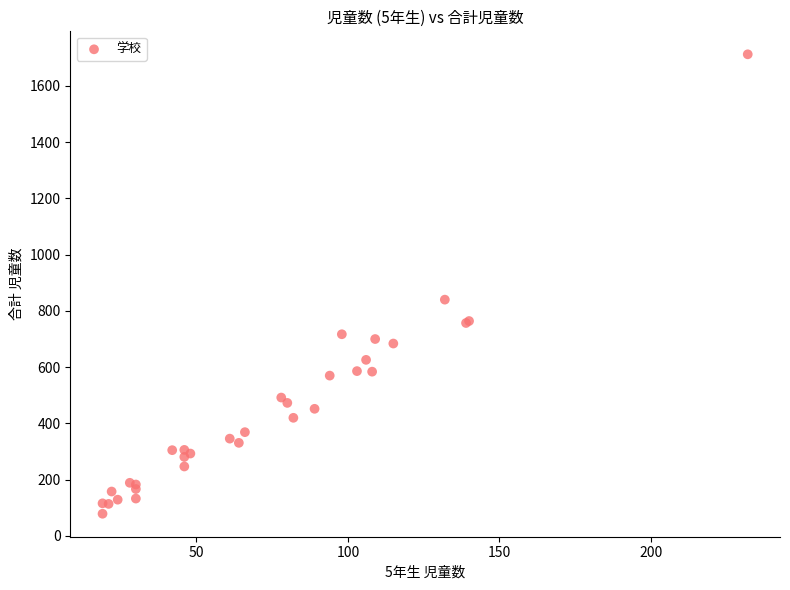

What Y value in the scatter plot is closest to 895?

840